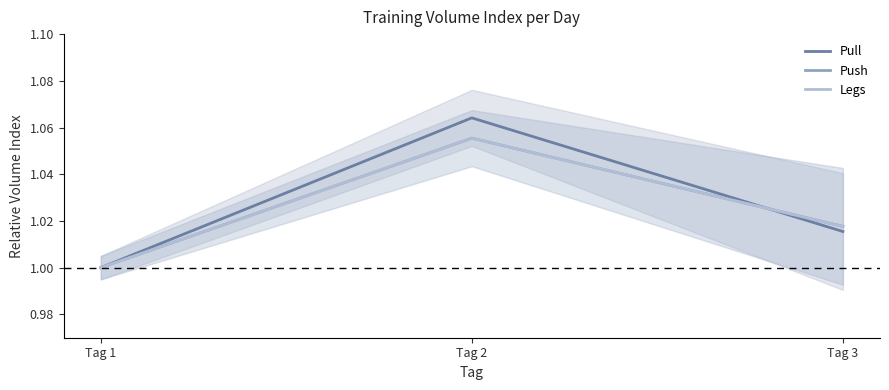

Between Tag 1 and Tag 2, which series saw the biggest shift?

Pull